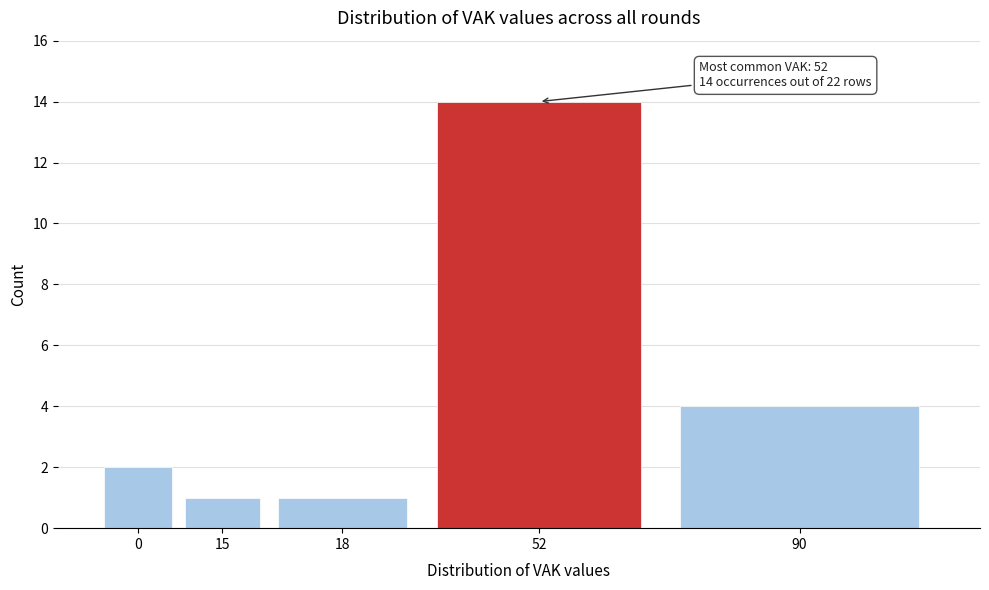

Reading left to right, transcribe all the data shown in this chart.

2	1	1	14	4